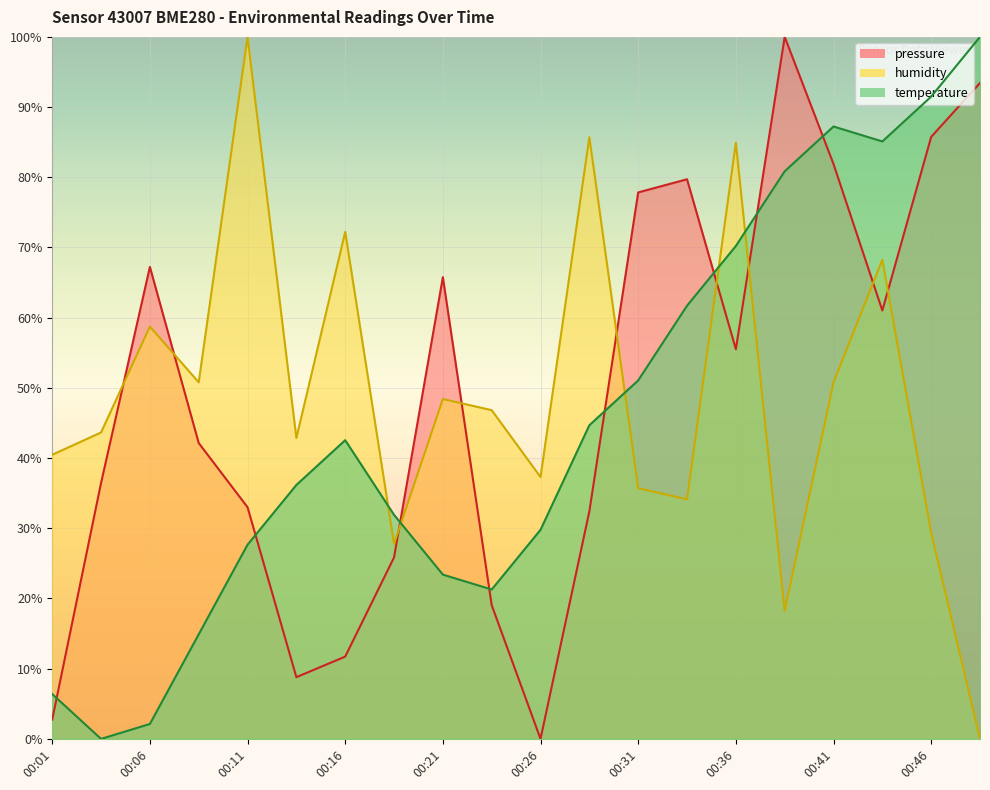

Is it true that pressure equals 25.8 at 00:18?

True